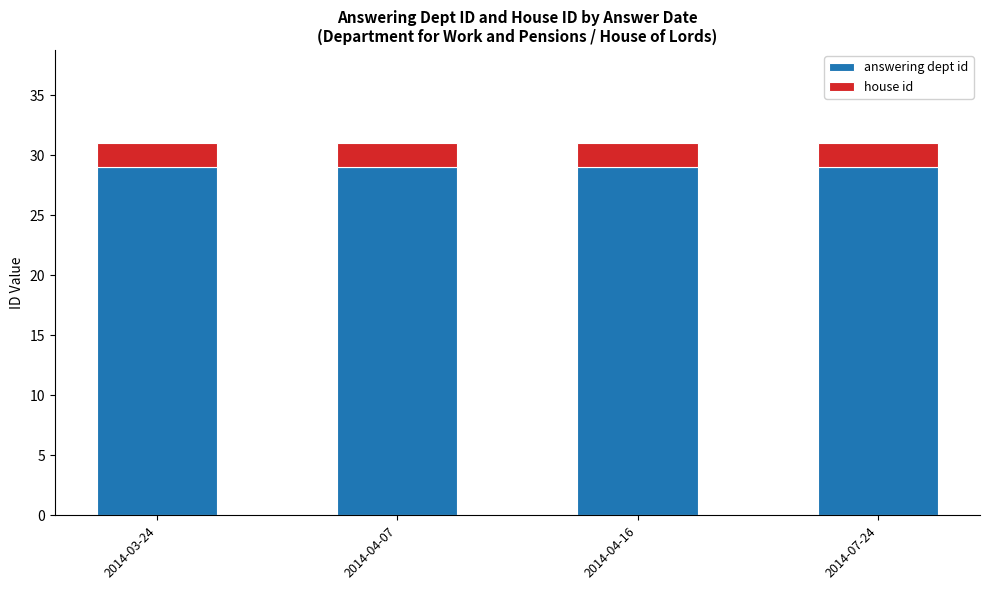

What are all the series names shown in the legend?

answering dept id, house id